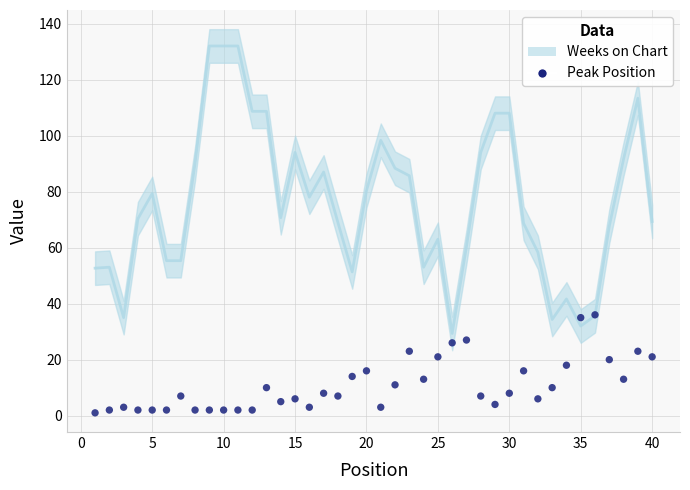

What is the range of Y values (max minus min)?

35